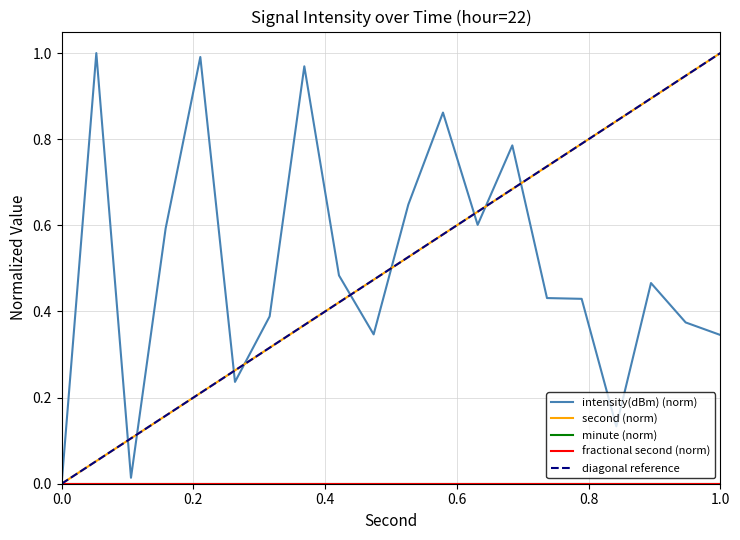

What is the difference between the maximum and second lowest values in the second series?

0.9